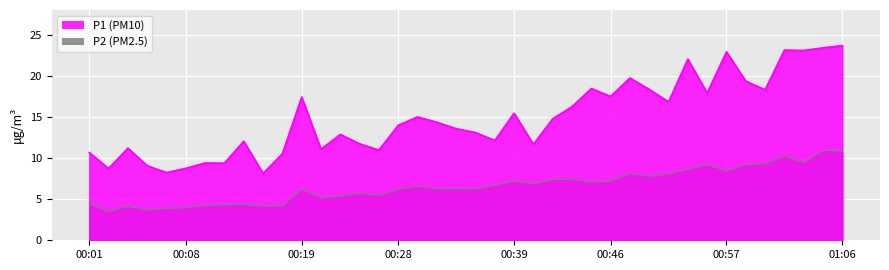

At 14, list the series in order from largest to smallest.

P1_line, P2_line